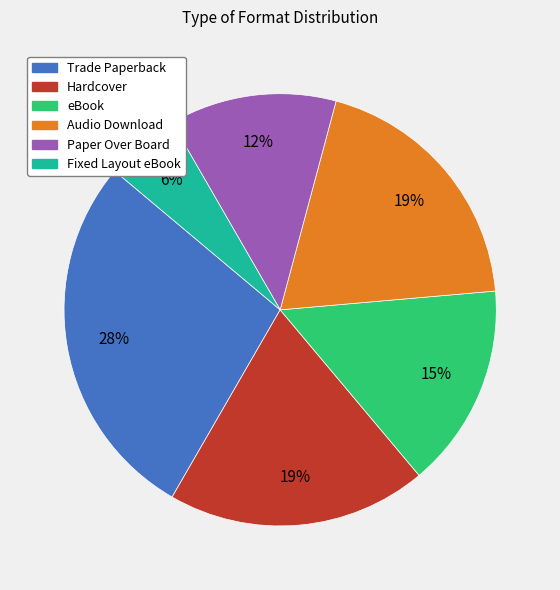

Which slice is the largest?

Trade Paperback